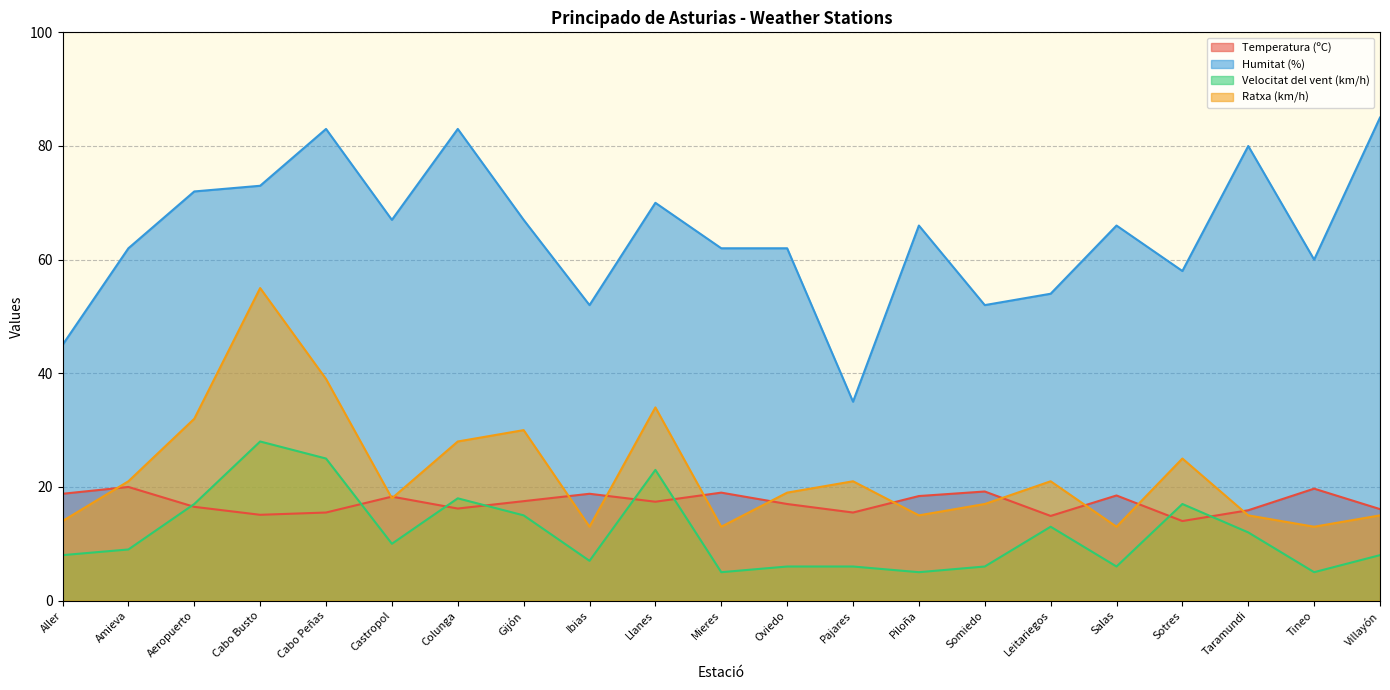

What is the difference between the maximum and minimum values in the Velocitat del vent (km/h) series?

23.0